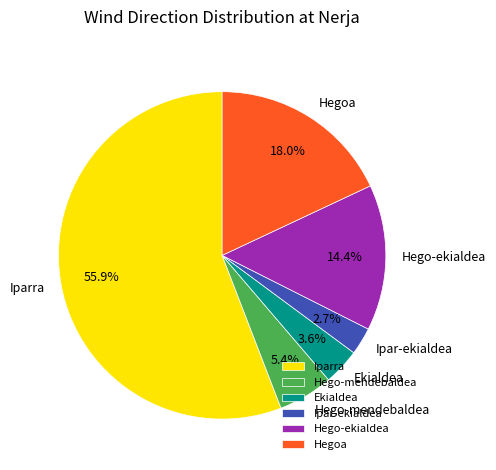

To the nearest percent, what is the difference between the largest and smallest slice percentages?

53%